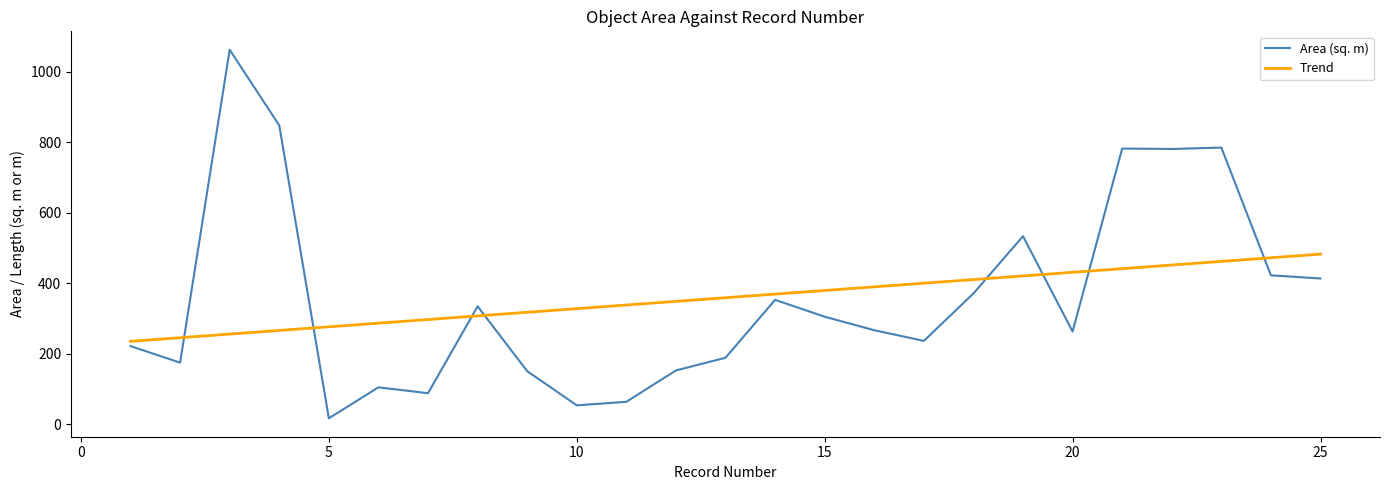

True or false: Trend has more than 0 interior local peaks.

False